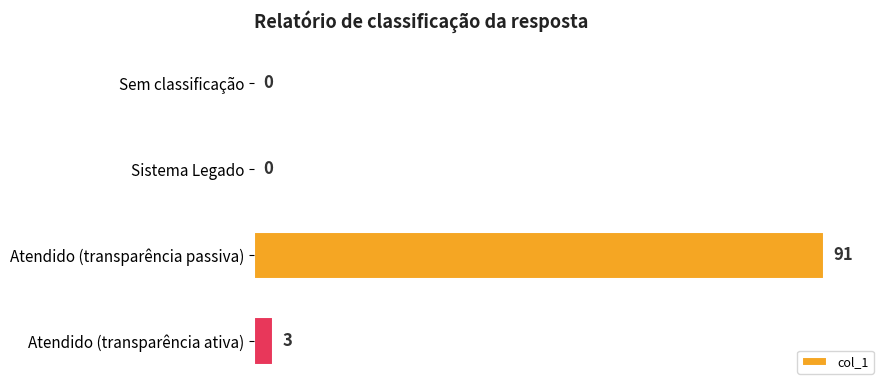

At which label is the value closest to 45?

Atendido (transparência ativa)